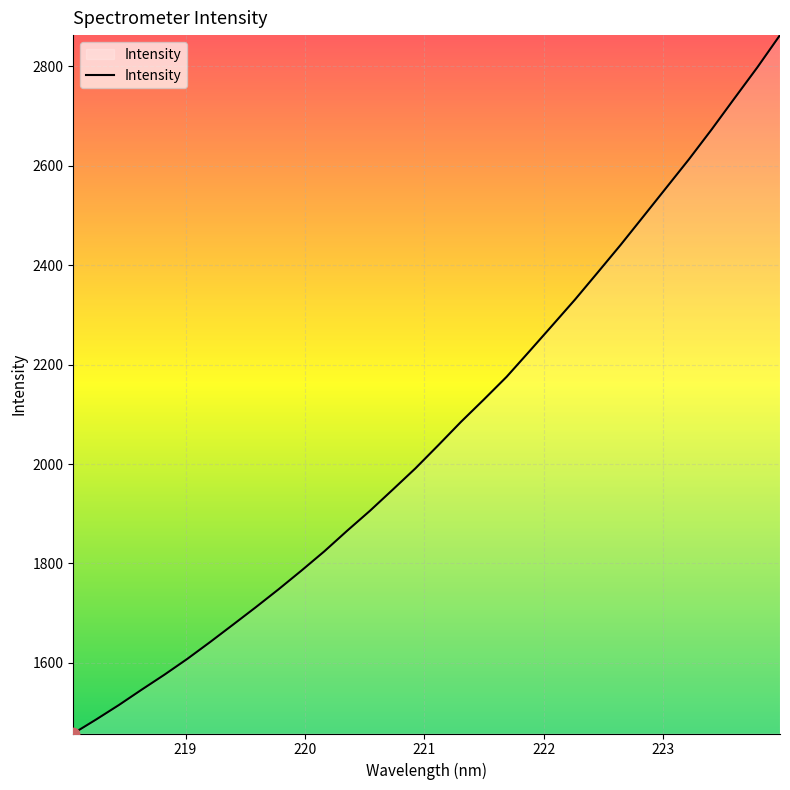

What is the maximum value shown in the chart?

2862.7